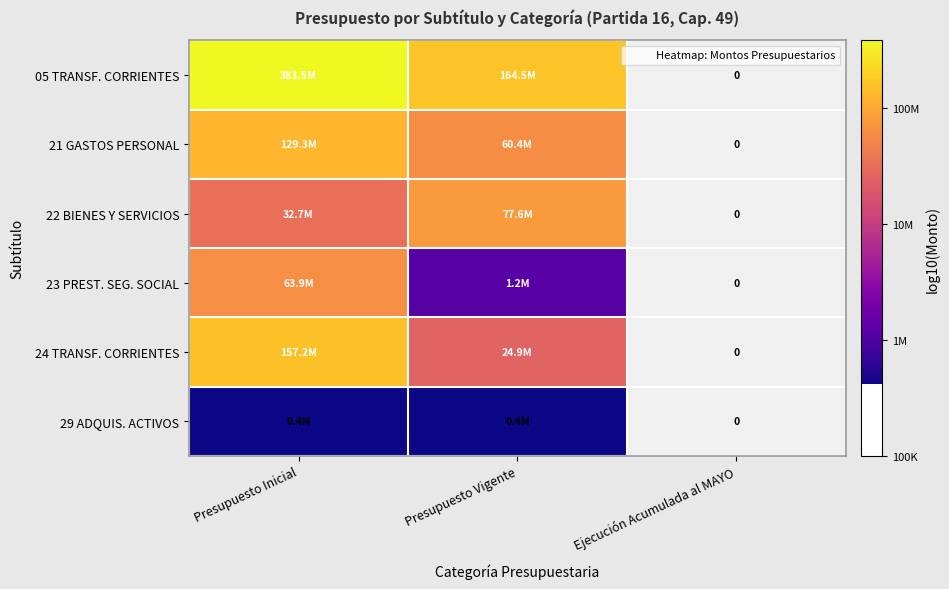

At how many categories does at least one series exceed 7?

2